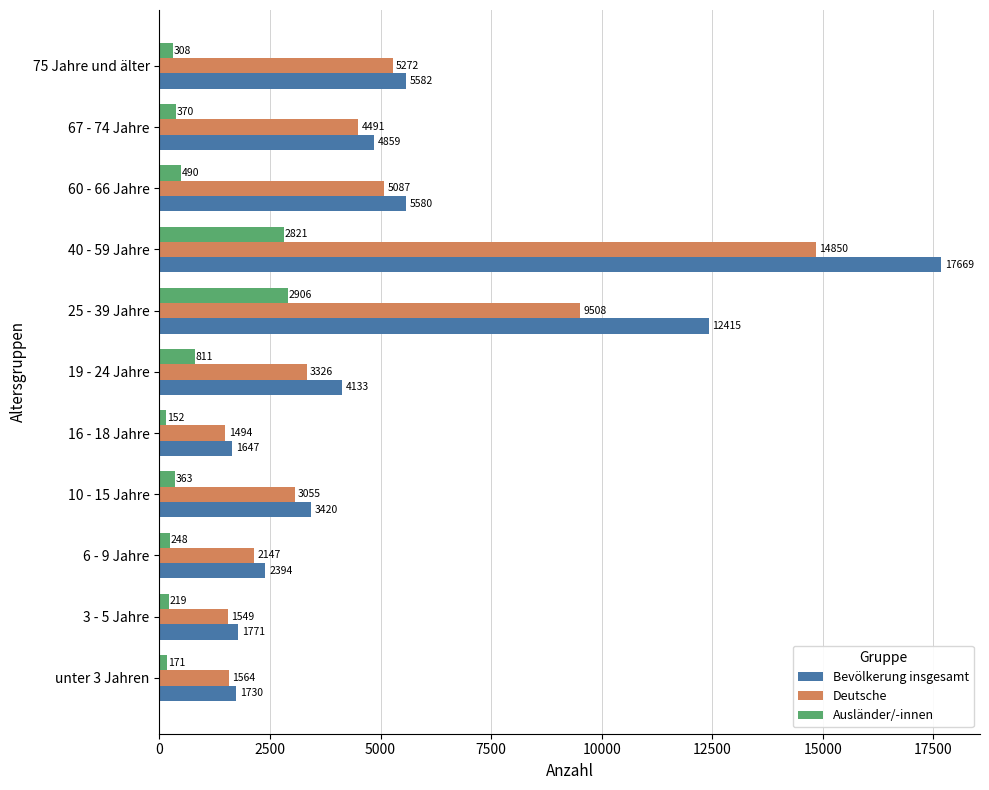

At which category is the sum across all series the highest?

40 - 59 Jahre